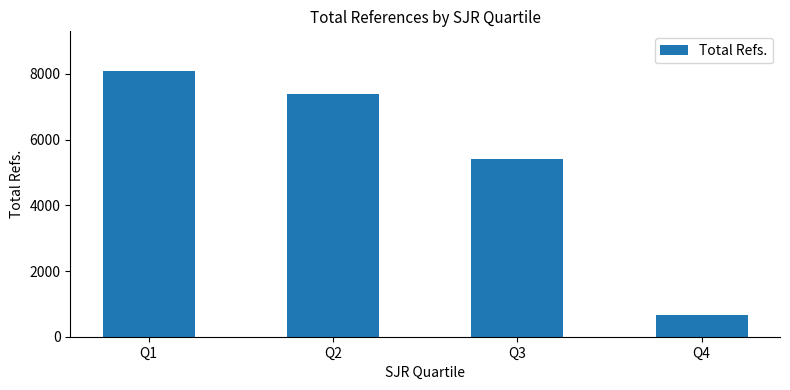

Where does the data first go above 7381?

Q1